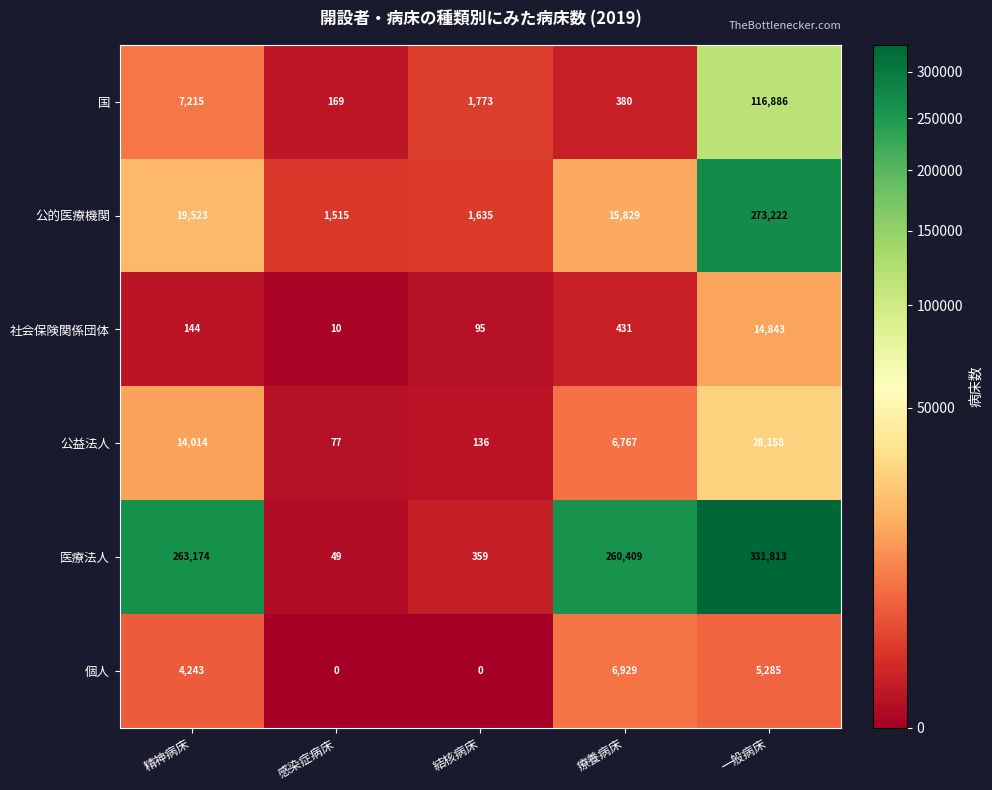

Is it true that 公的医療機関 equals 273222 at 一般病床?

True